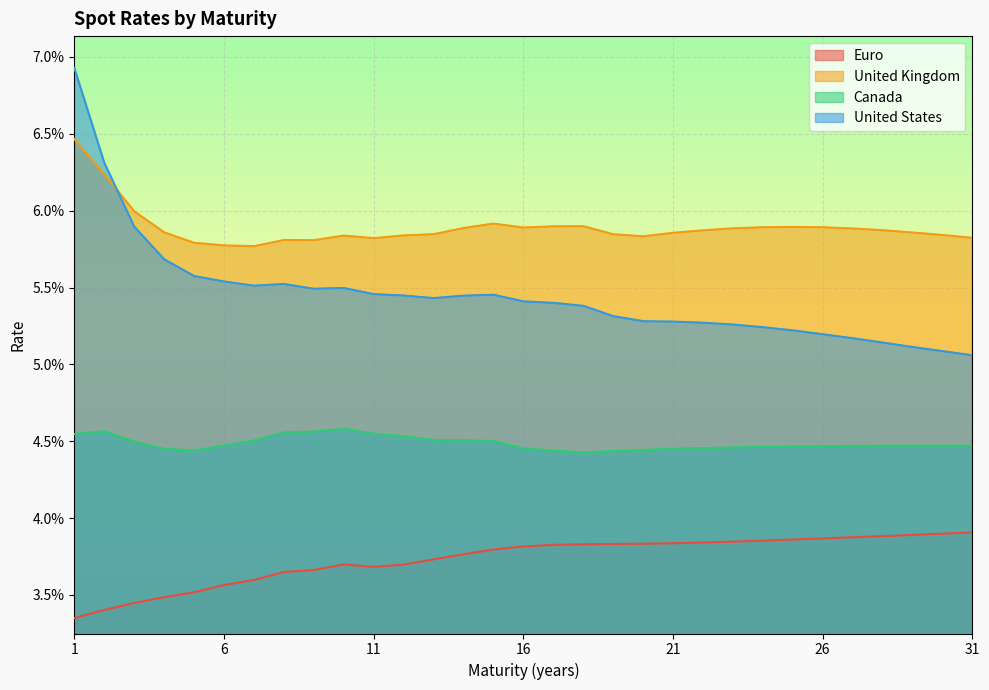

True or false: United States and Canada cross at least once.

False